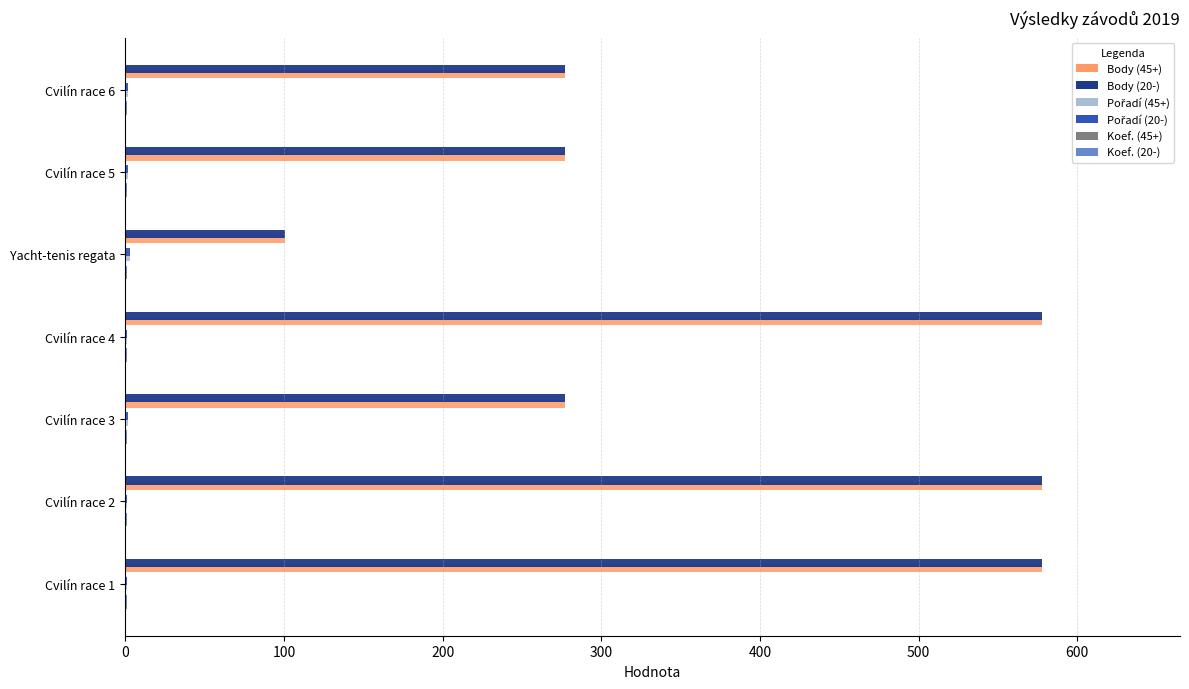

What is the greatest value displayed?

578